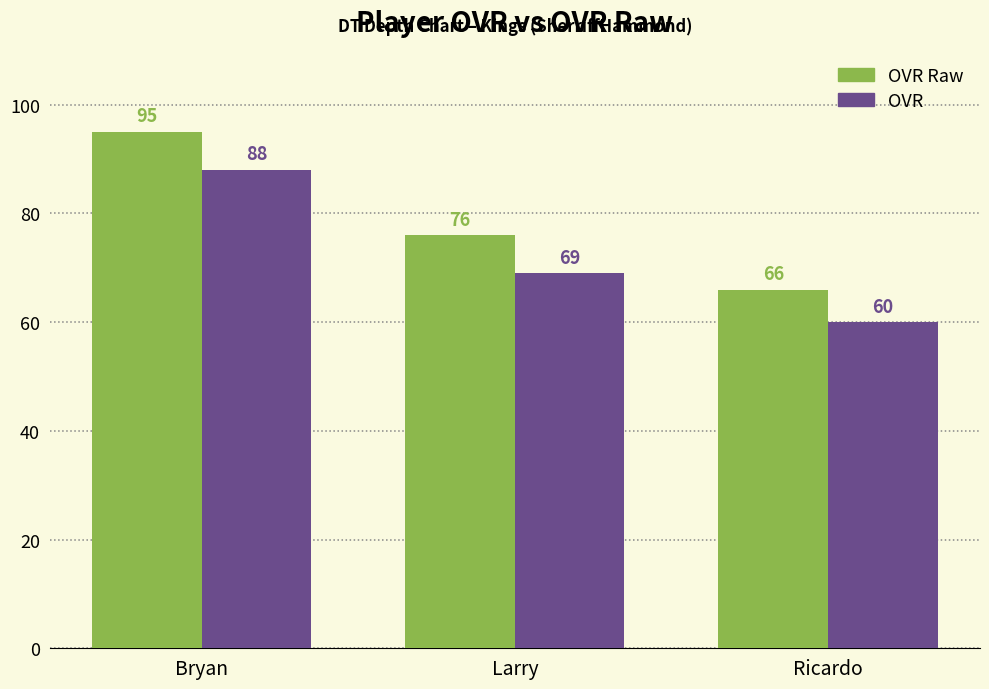

Which label corresponds to the smallest value in the chart?

Ricardo